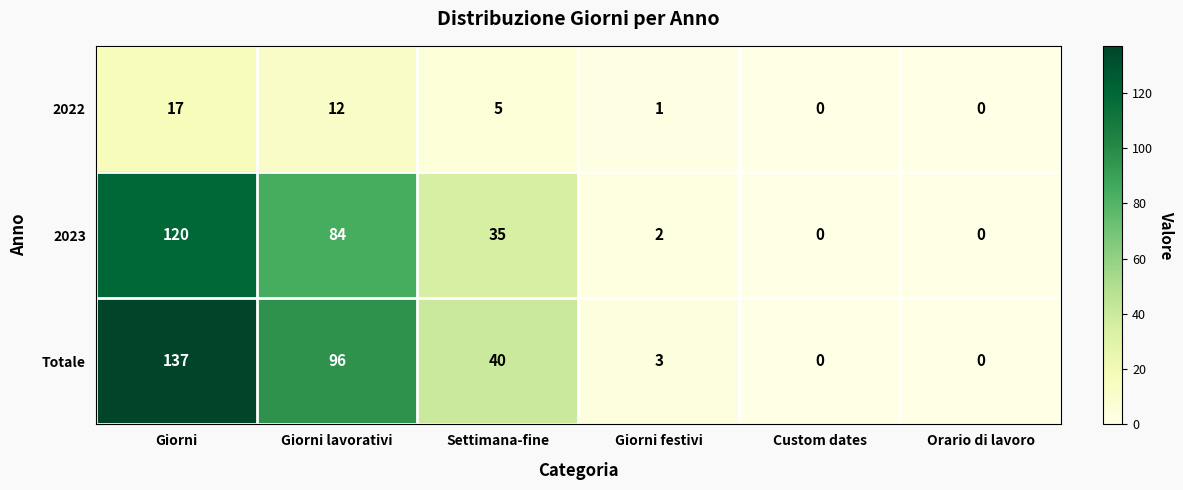

Rank the series at Giorni lavorativi from lowest to highest value.

2022, 2023, Totale